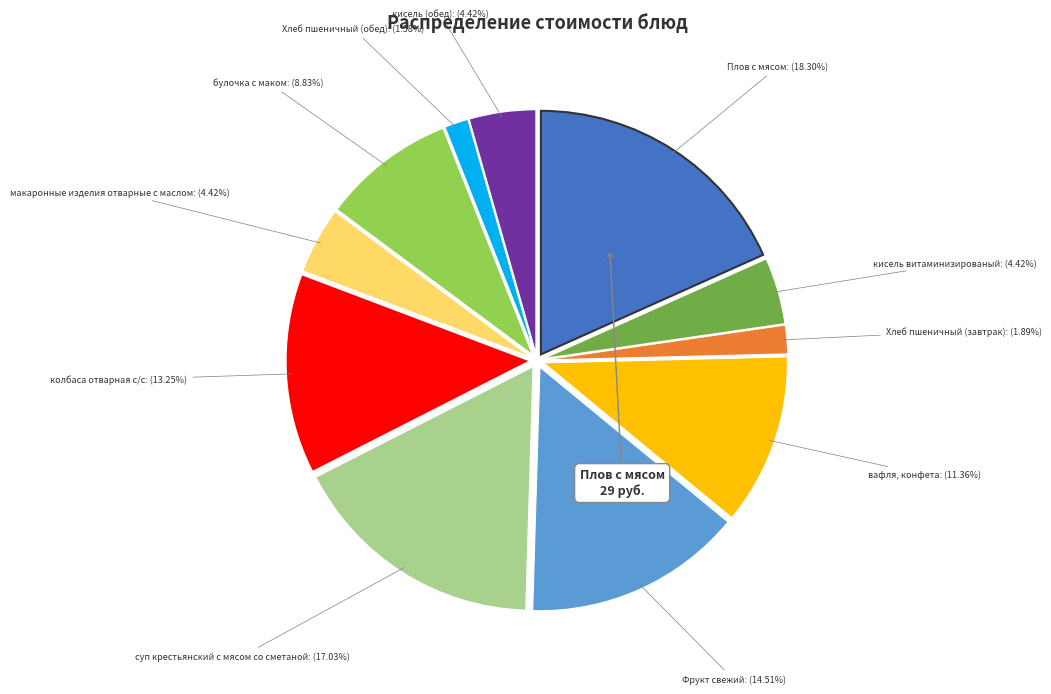

Is there a majority slice in this chart?

No